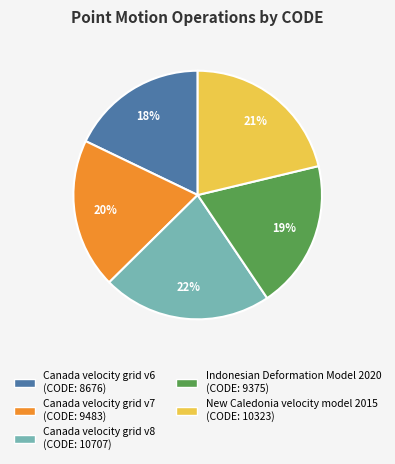

Which category has the smallest portion of the pie?

Canada velocity grid v6